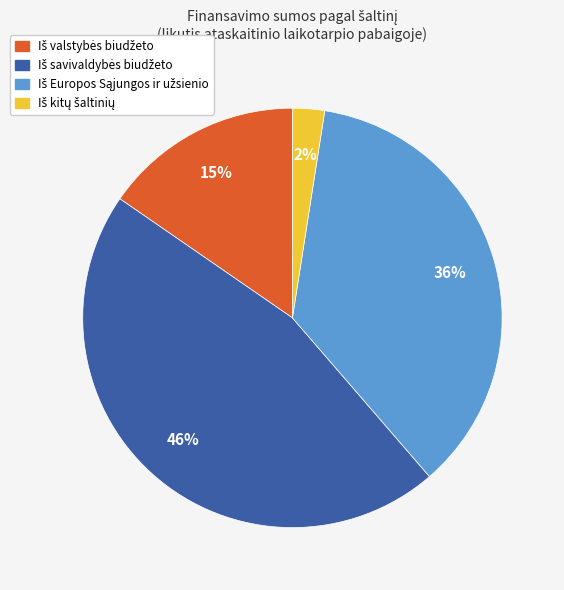

To the nearest percent, what is the average slice percentage?

25%